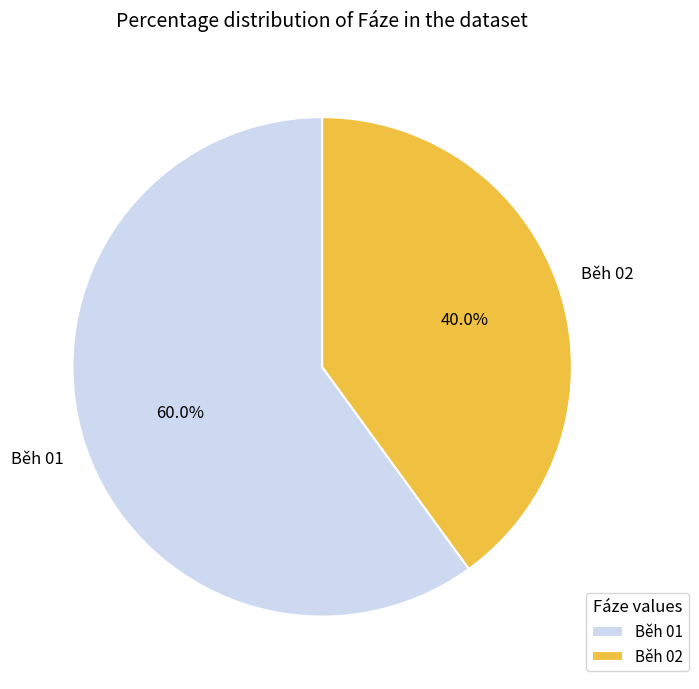

Rank the categories by value from lowest to highest.

Běh 02, Běh 01